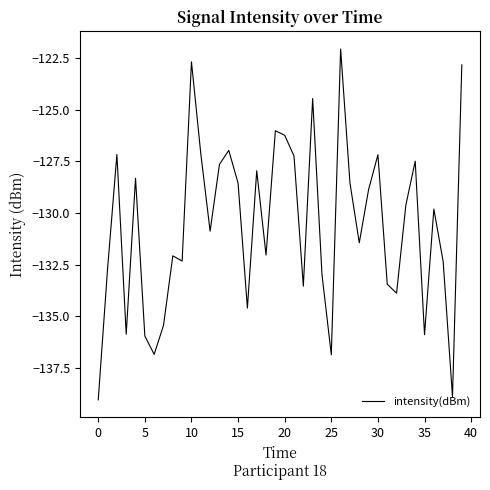

What is the minimum value shown in the chart?

-139.0